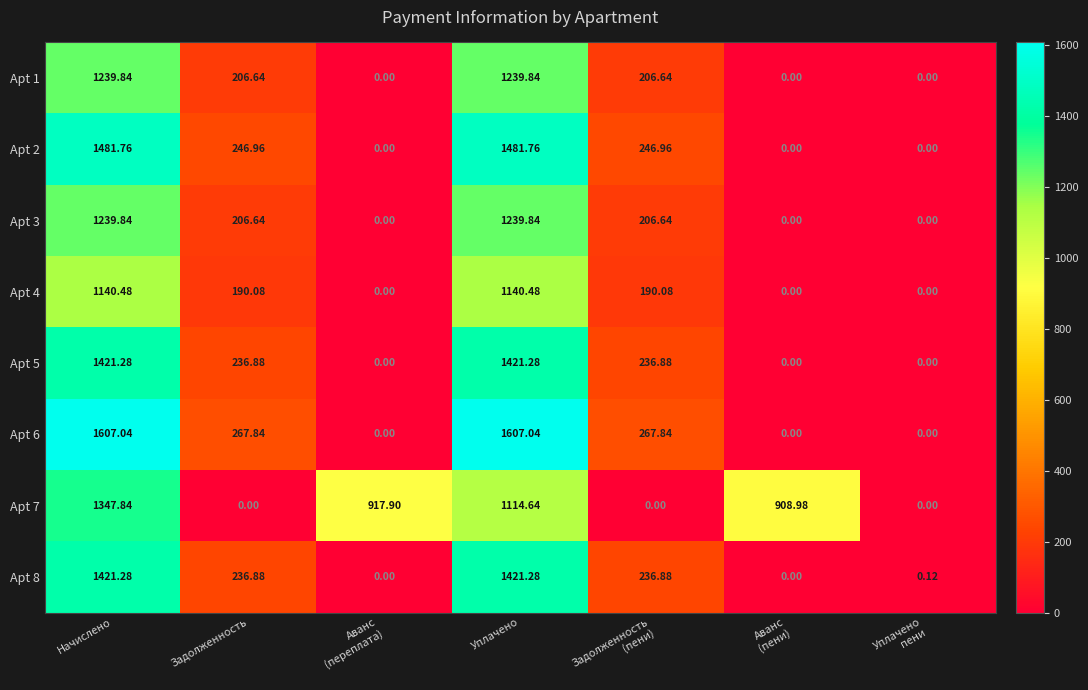

At which category is the sum across all series the highest?

Начислено